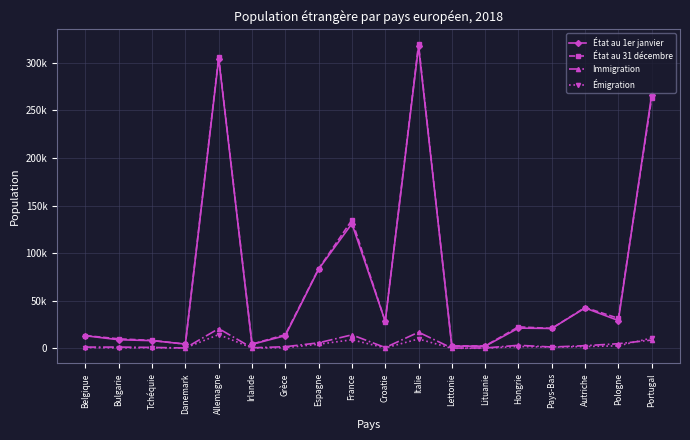

Is the value of Émigration at Grèce greater than the value of État au 1er janvier at Belgique?

No